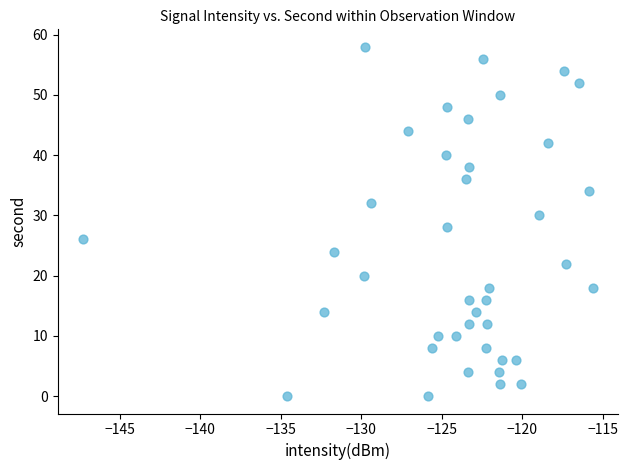

What is the range of Y values (max minus min)?

58